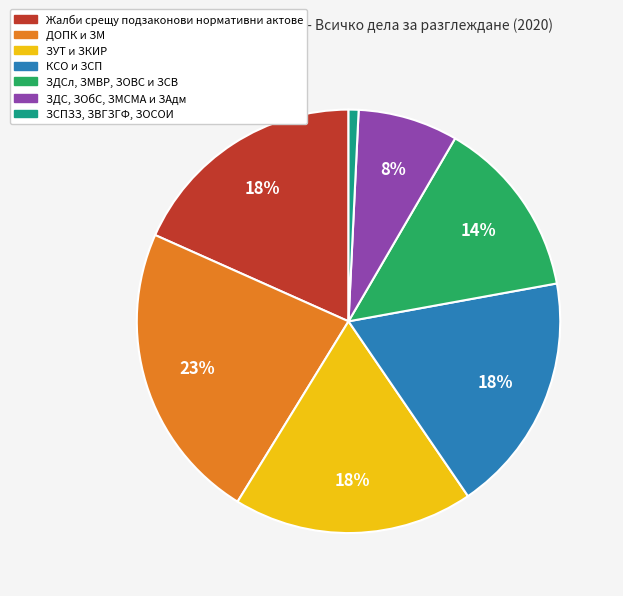

Which has a higher value, КСО и ЗСП or ЗСПЗЗ, ЗВГЗГФ, ЗОСОИ?

КСО и ЗСП